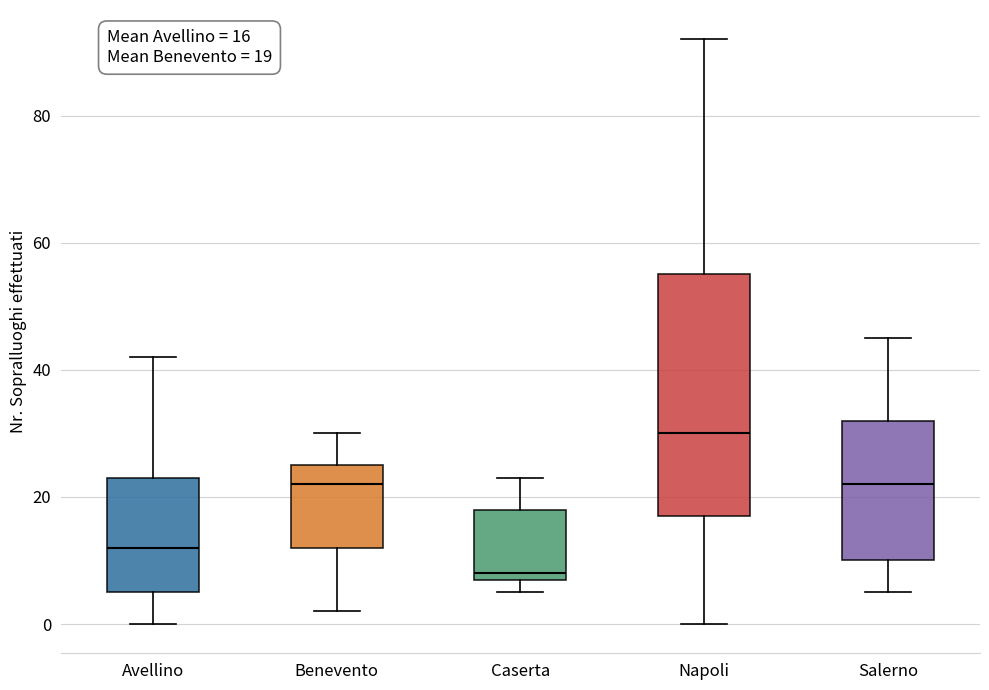

Which box has the lowest median line?

Caserta